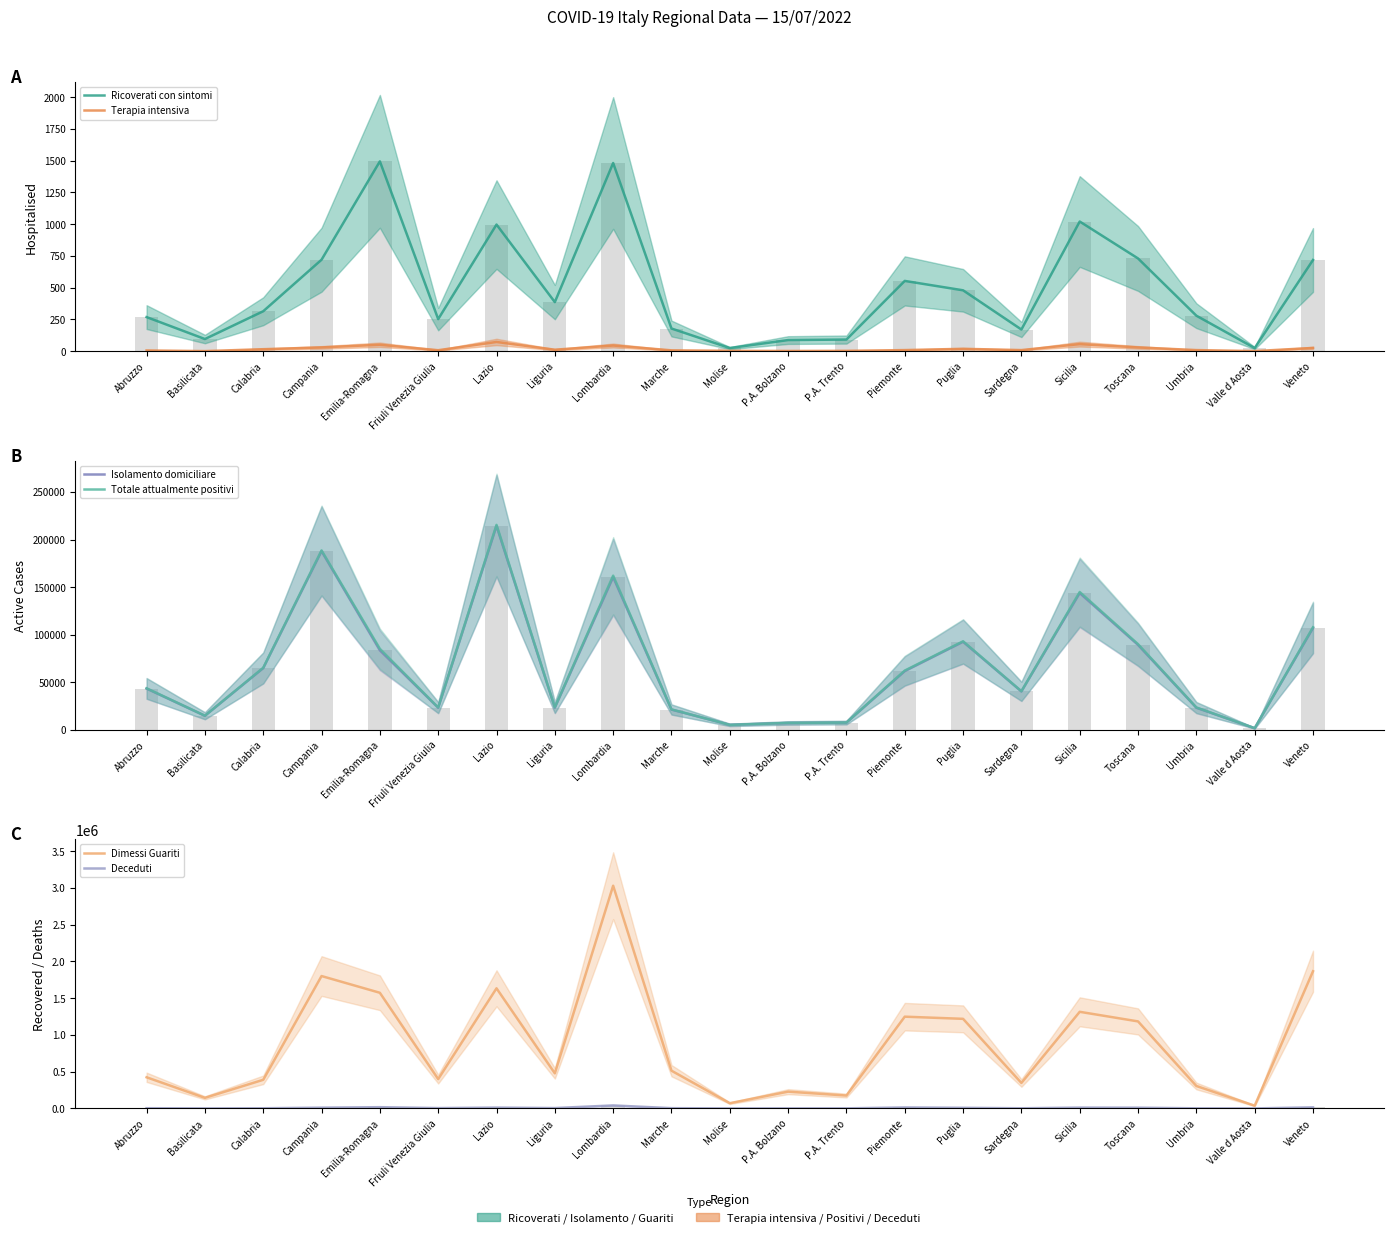

Is the value of Dimessi Guariti at P.A. Bolzano greater than the value of Ricoverati con sintomi at Campania?

Yes